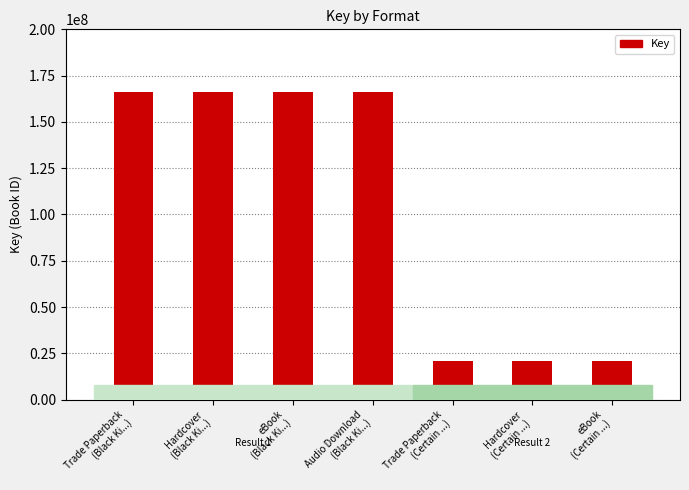

Reading right to left, transcribe all the data shown in this chart.

20775653	20775653	20775653	165949747	165949747	165949747	165949747